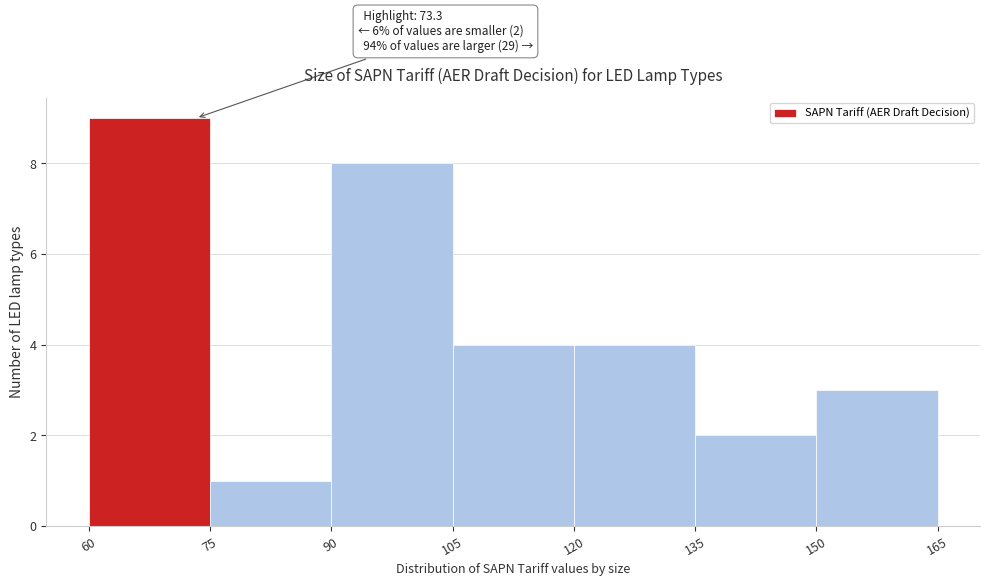

Which range on the x-axis has the tallest bar?

60 to 75